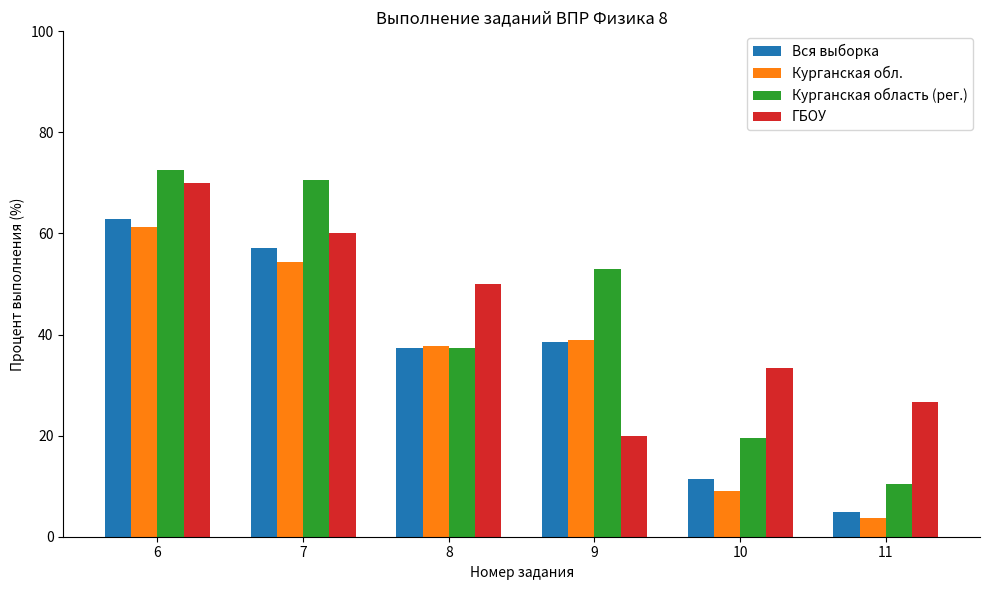

At how many categories does at least one series exceed 45?

4